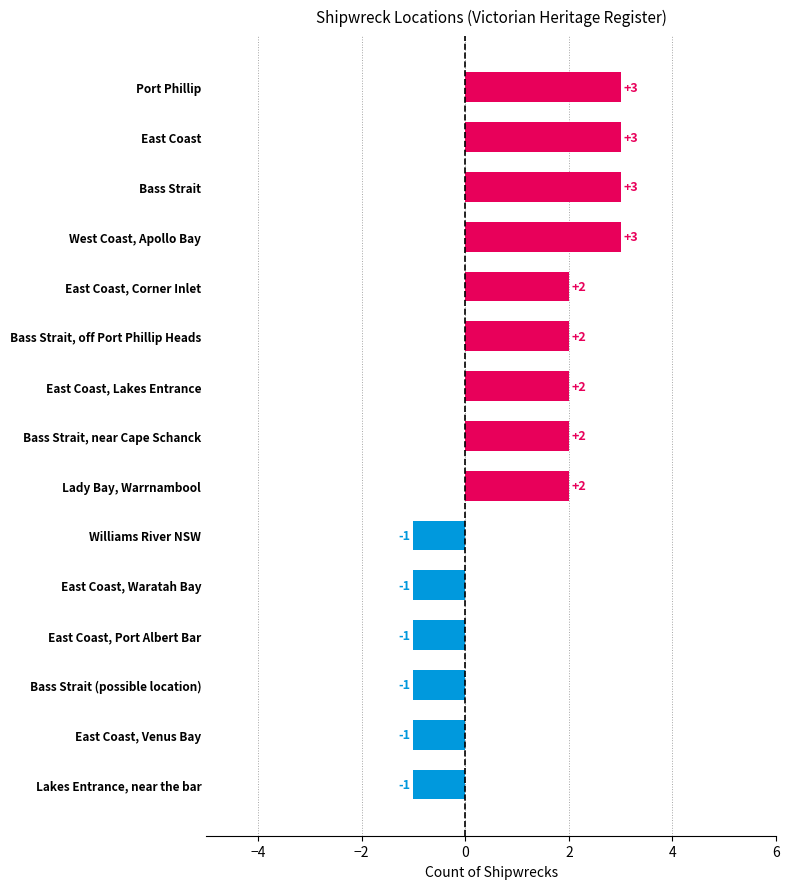

Reading bottom to top, list all the values displayed in this chart.

-1	-1	-1	-1	-1	-1	2	2	2	2	2	3	3	3	3